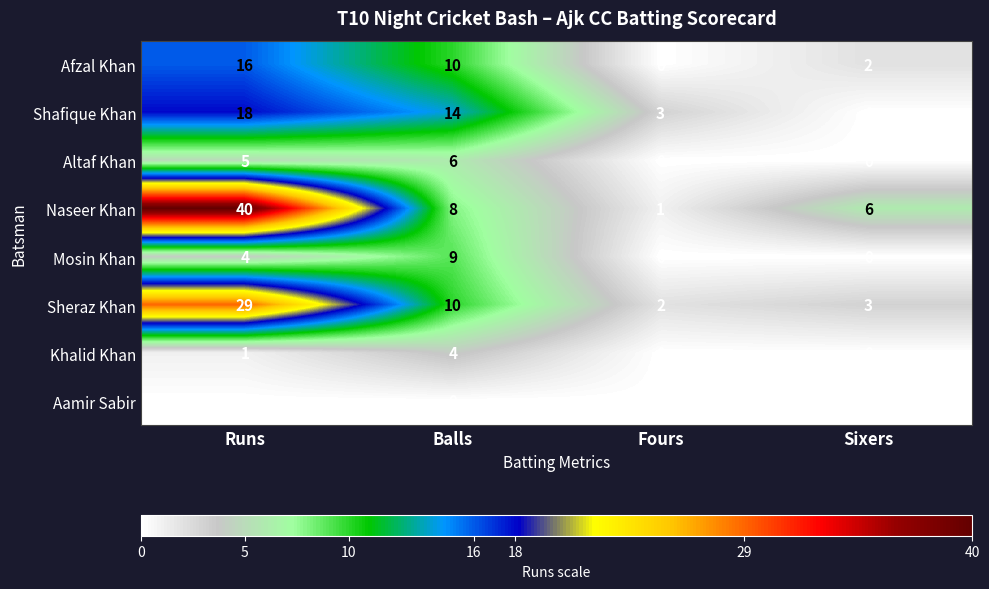

What is the average value of the Sheraz Khan series?

11